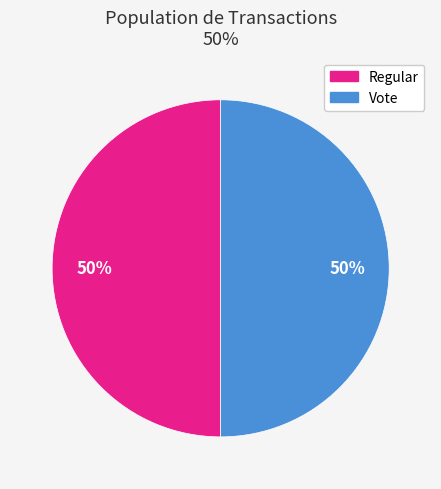

What percentage is the Regular slice, to the nearest percent?

50%